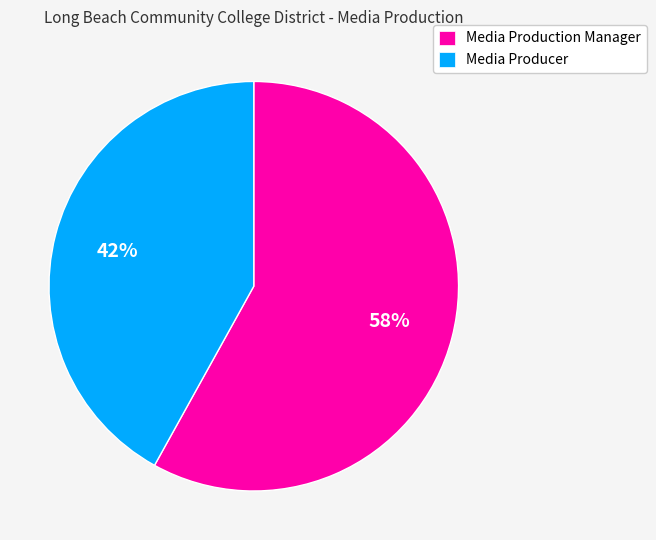

Rank the categories by value from highest to lowest.

Media Production Manager, Media Producer